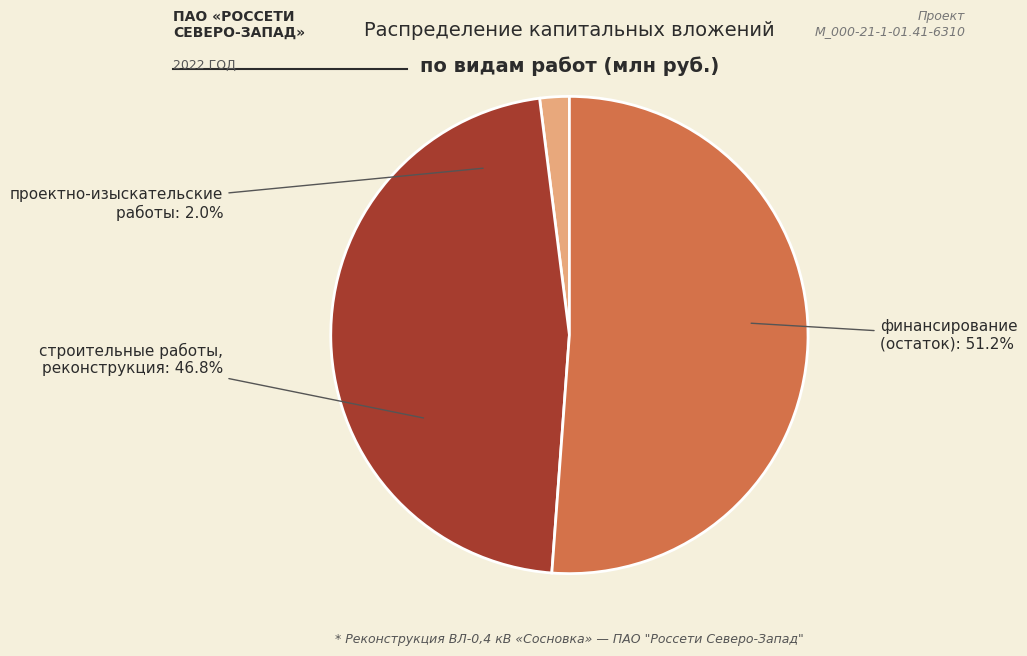

How much of the chart is everything except проектно-изыскательские работы?

98.0%